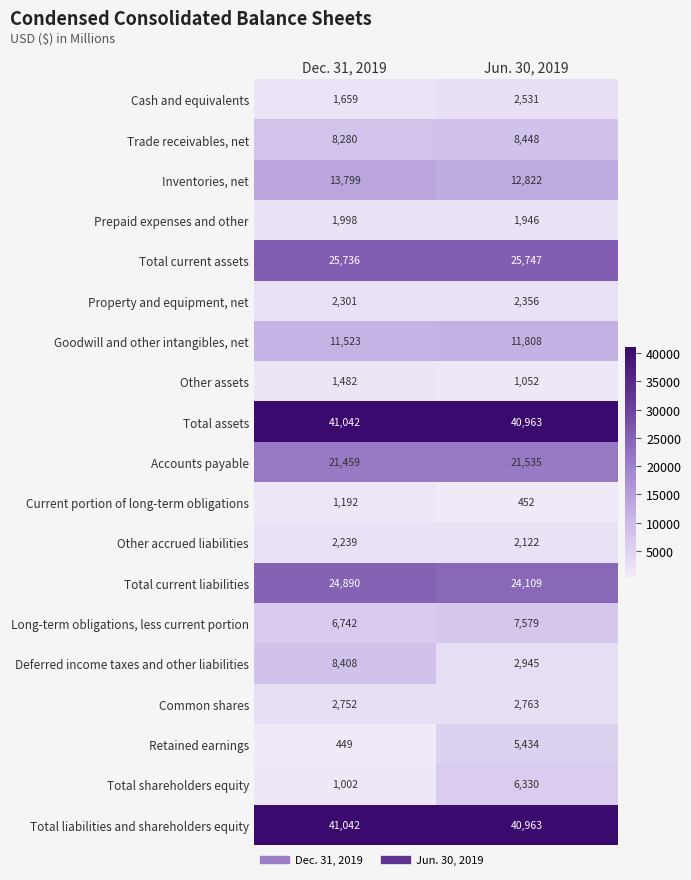

What is the maximum value shown in the chart?

41042